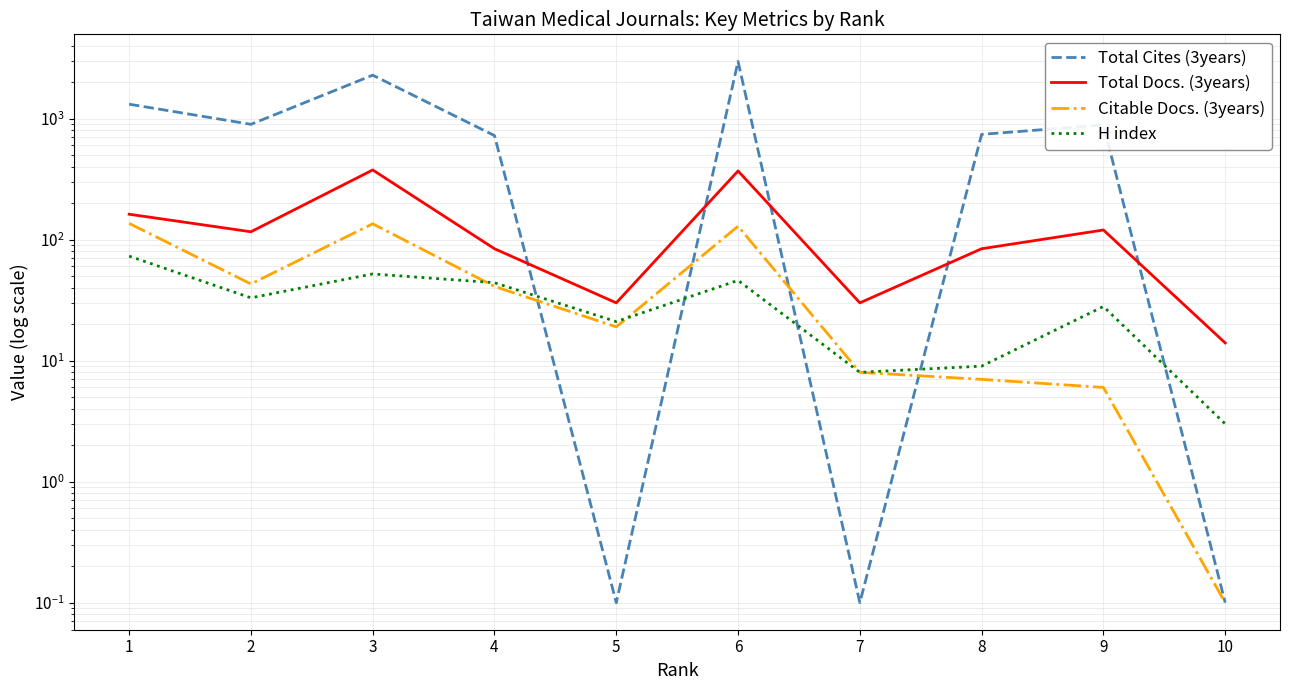

Where is Total Cites (3years) nearest to the value 1483?

1